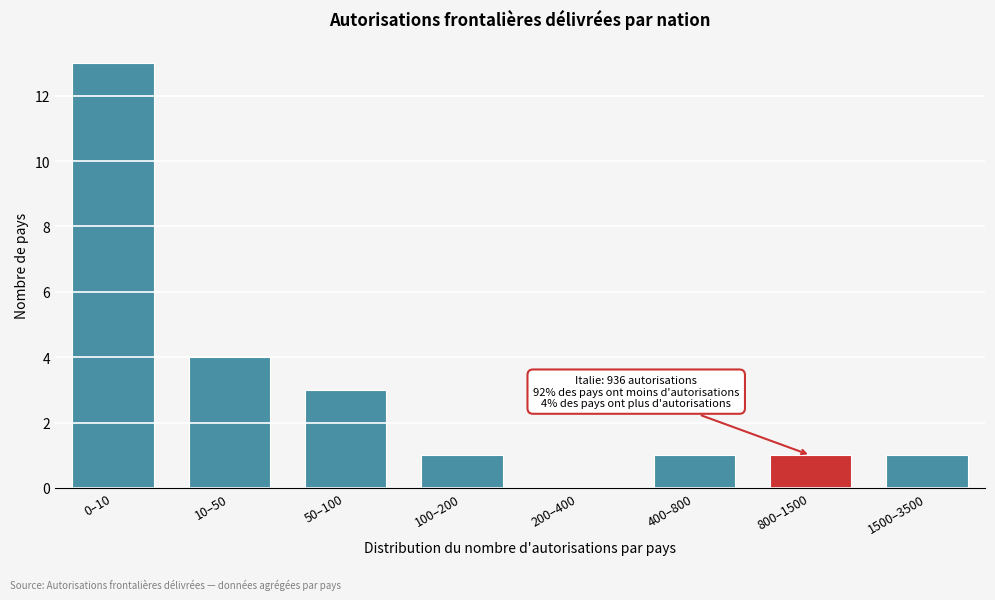

Reading right to left, list all the values displayed in this chart.

1500–3500=1	800–1500=1	400–800=1	200–400=0	100–200=1	50–100=3	10–50=4	0–10=13